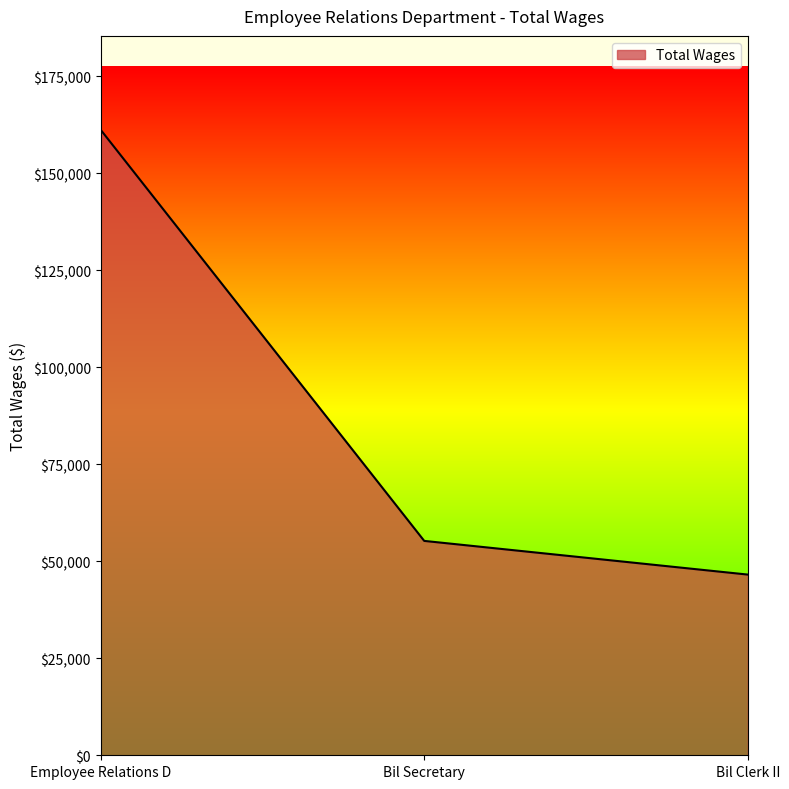

What is the change in value from Bil Secretary to Bil Clerk II?

-8680